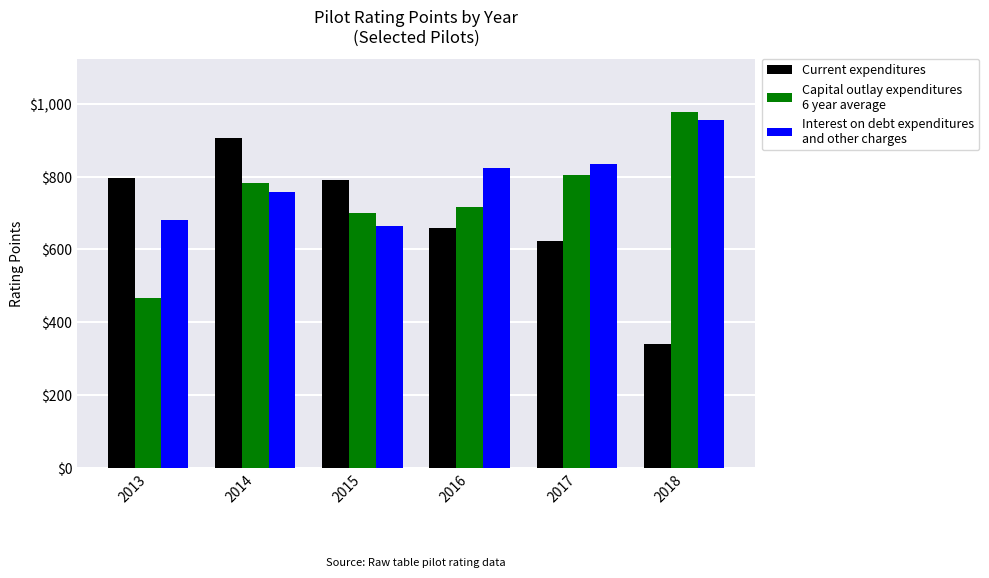

What is the smallest value displayed?

339.9